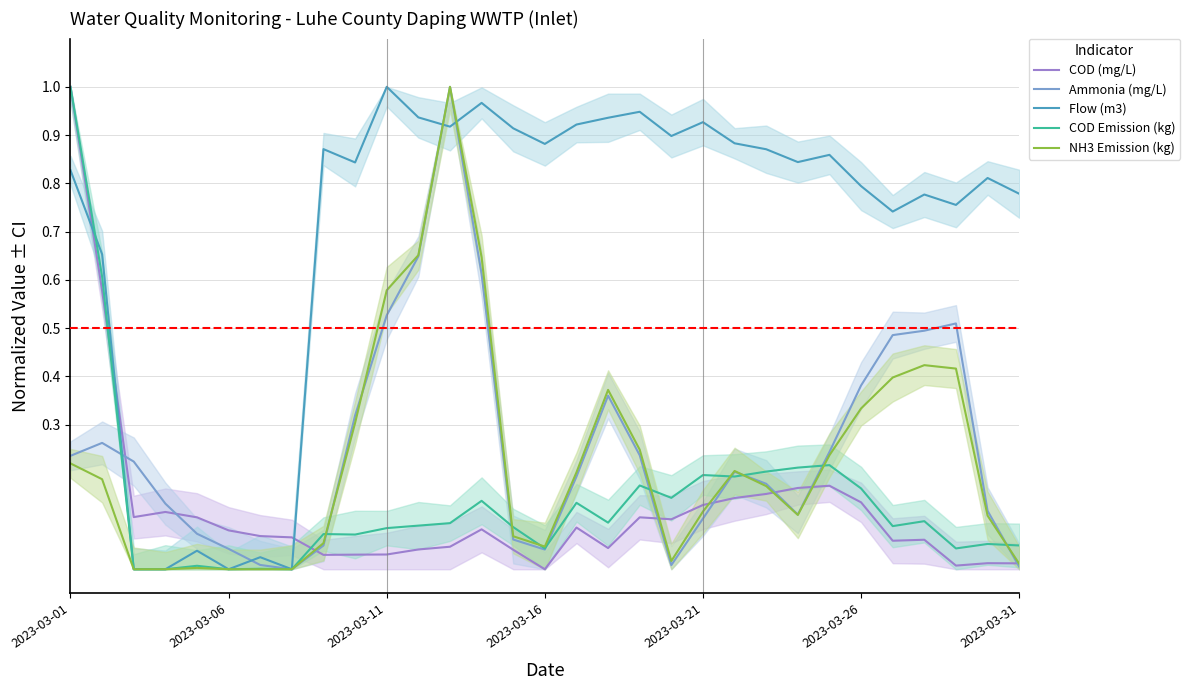

How many intersections are there between Flow (m3) and COD (mg/L)?

3